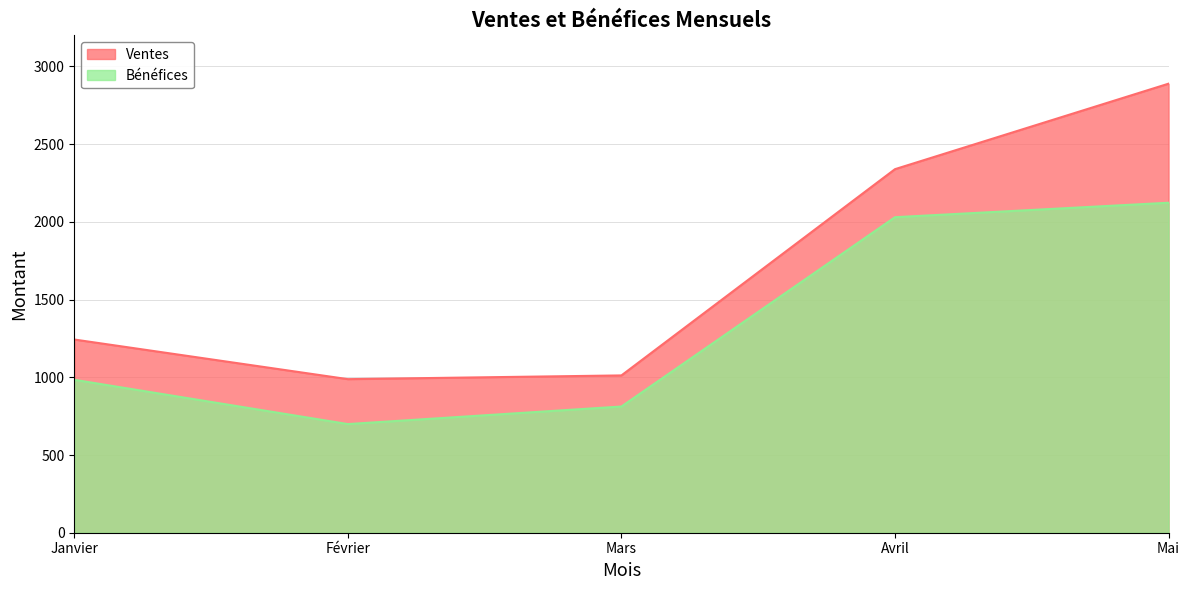

What is the difference between the maximum and minimum values in the Bénéfices series?

1424